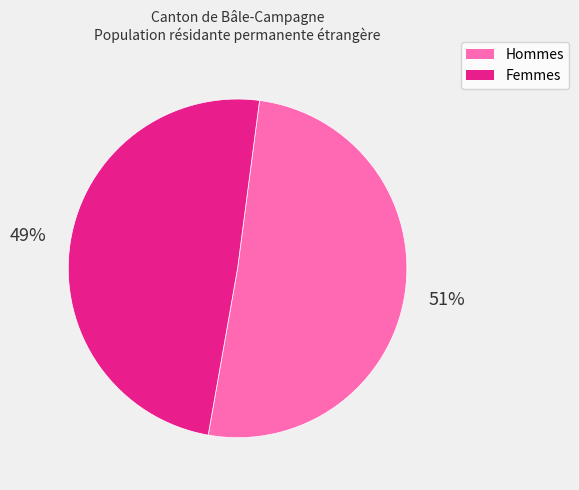

Does Hommes account for over 50% of the chart?

Yes